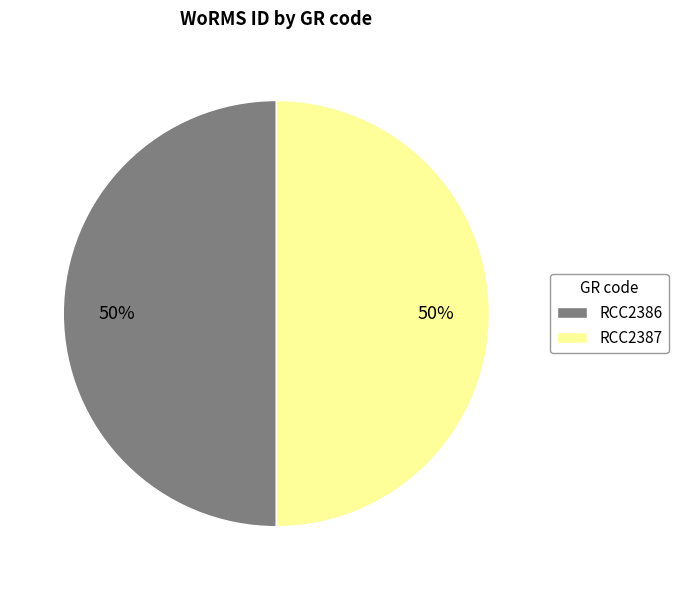

To the nearest percent, what is the average slice percentage?

50%